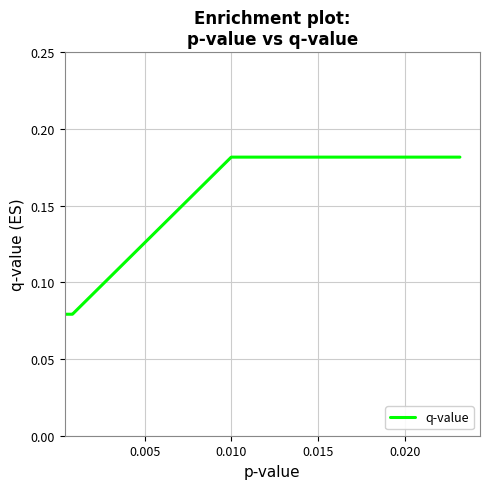

What is the minimum value shown in the chart?

0.1